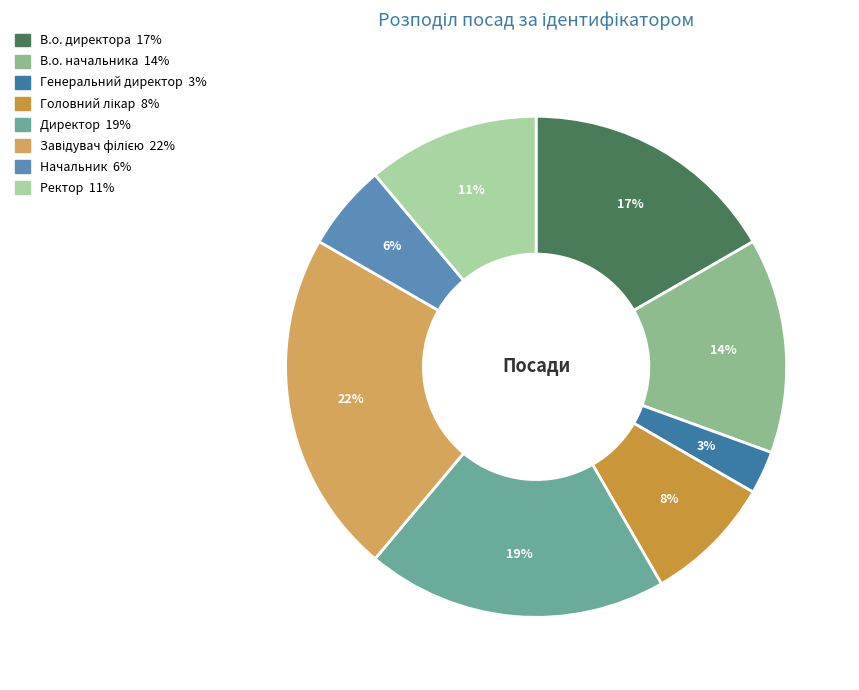

Which category has the biggest portion of the pie?

Завідувач філією